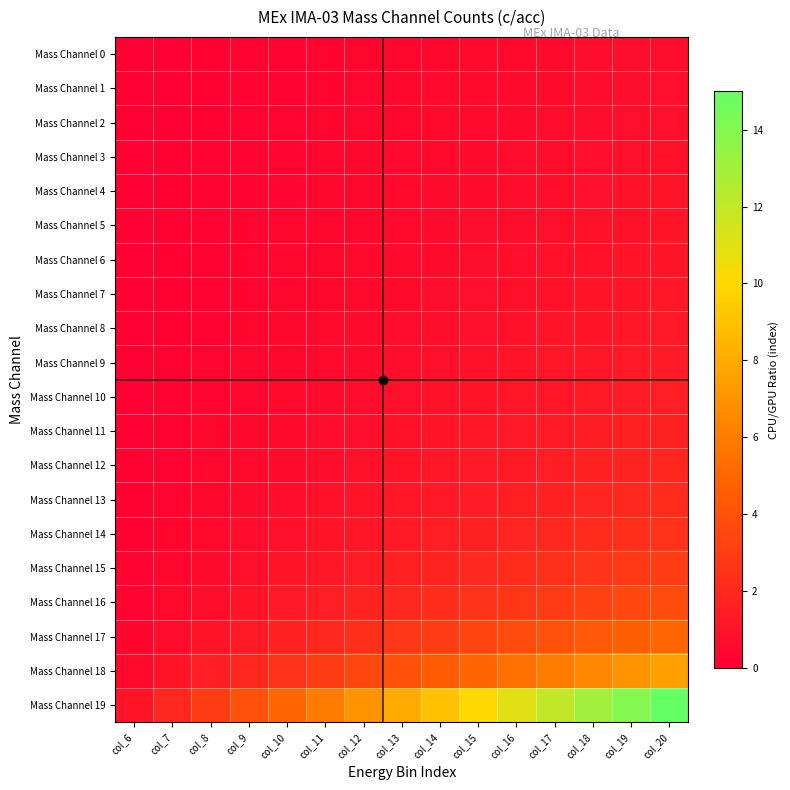

How many data points does each series have?

15